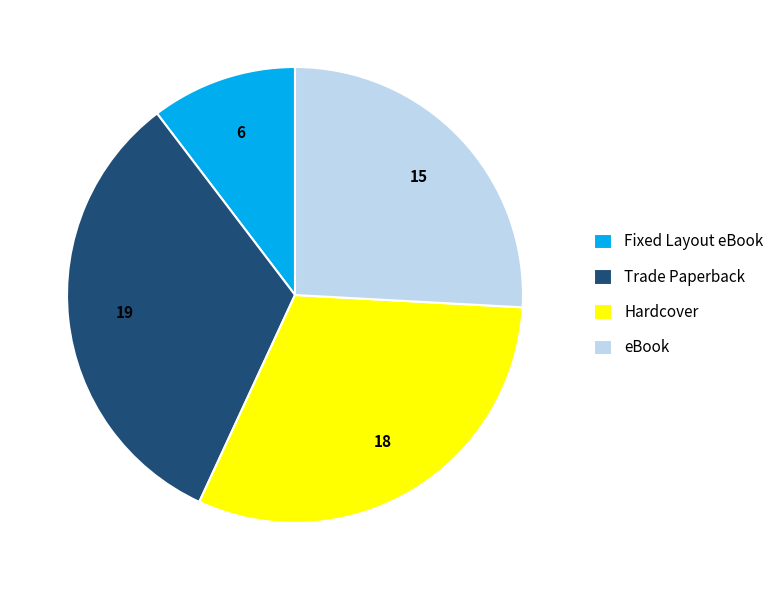

Which slice is the largest?

Trade Paperback